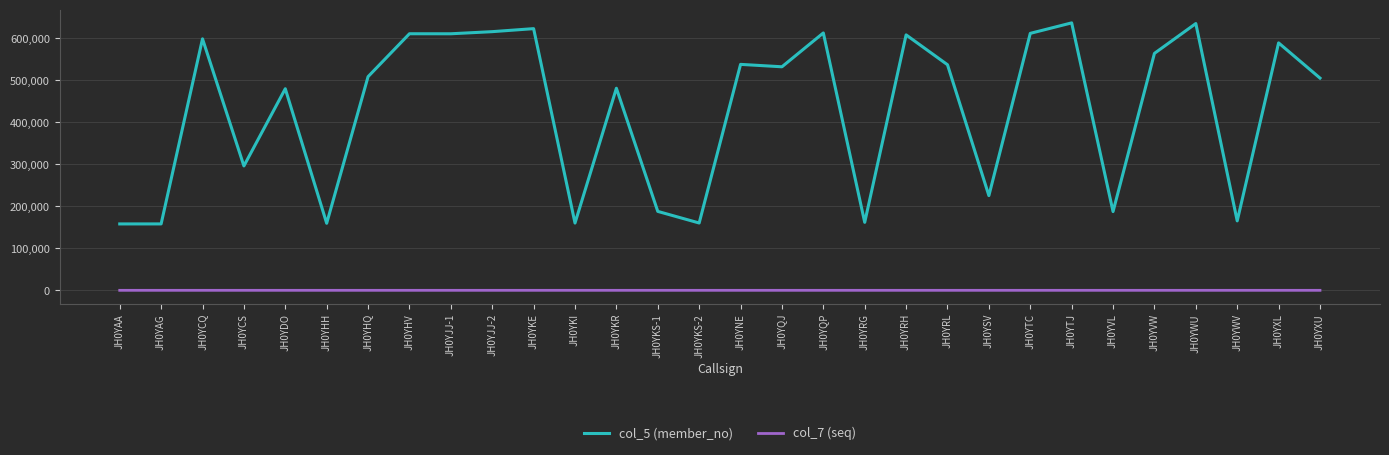

What is the greatest value displayed?

636940